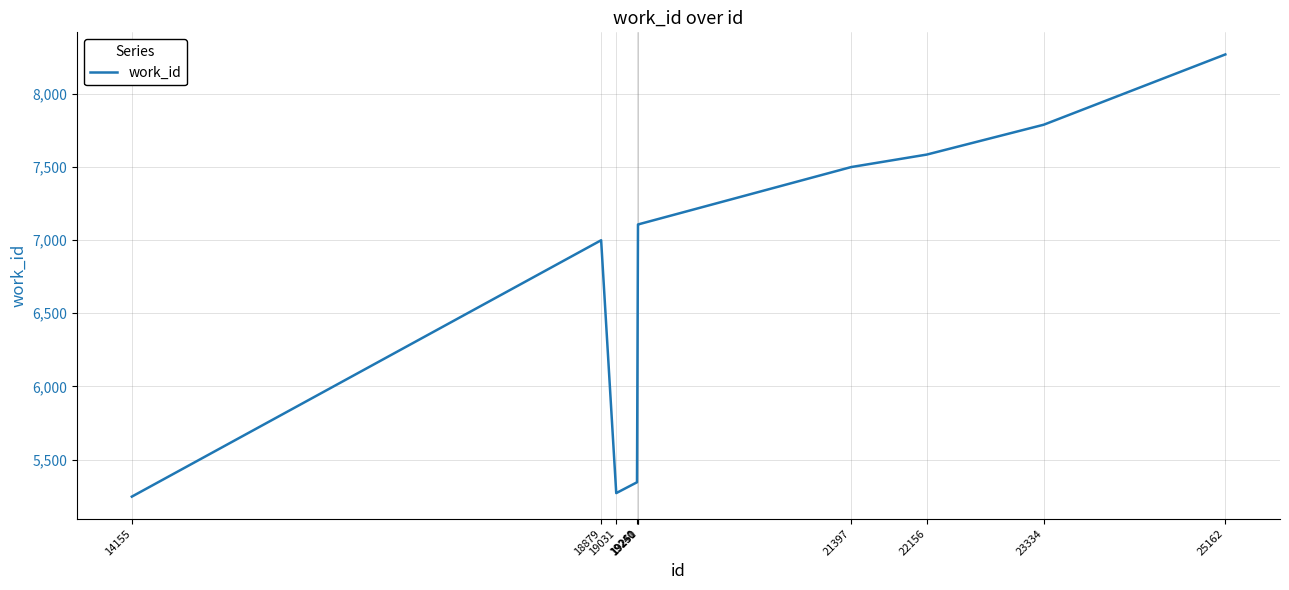

Read the value at 14155.

5247